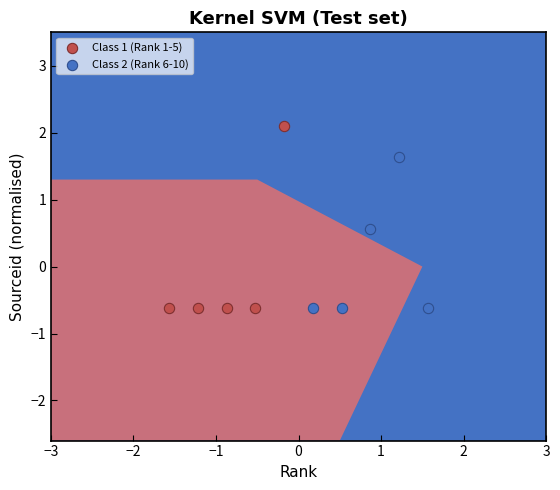

What are all the series names shown in the legend?

Class 1 (Rank 1-5), Class 2 (Rank 6-10)